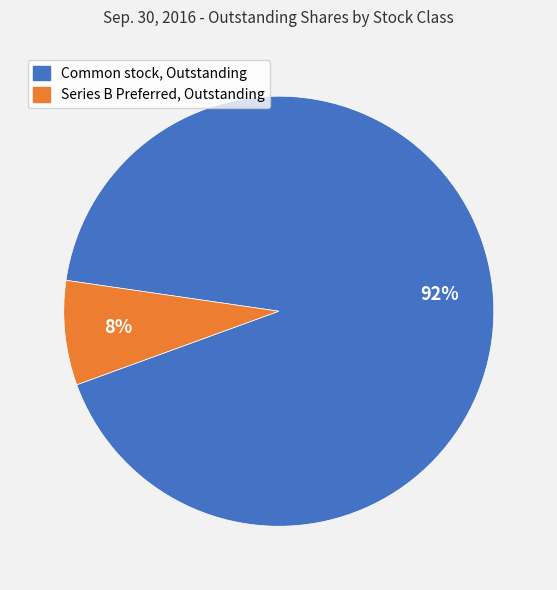

Do Common stock, Outstanding and Series B Preferred, Outstanding together represent more than half of the pie?

Yes